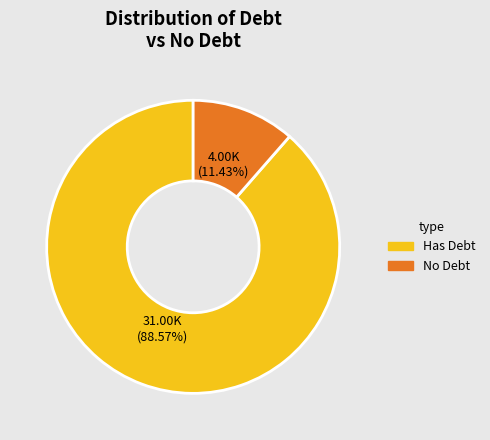

Does any single category account for the majority?

Yes